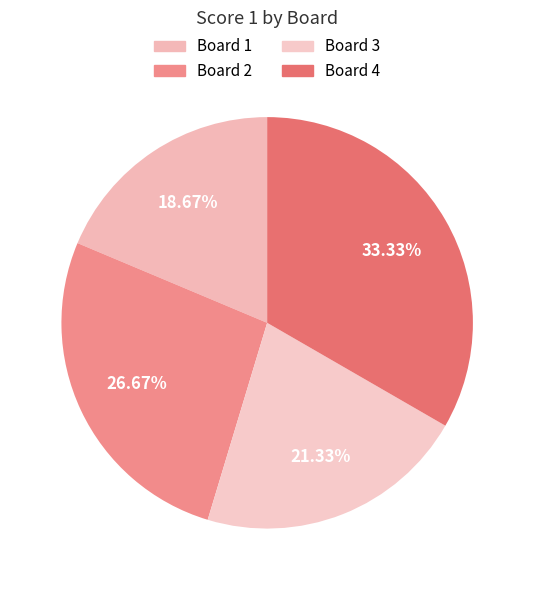

To the nearest percent, what percentage of the pie is Board 4?

33%